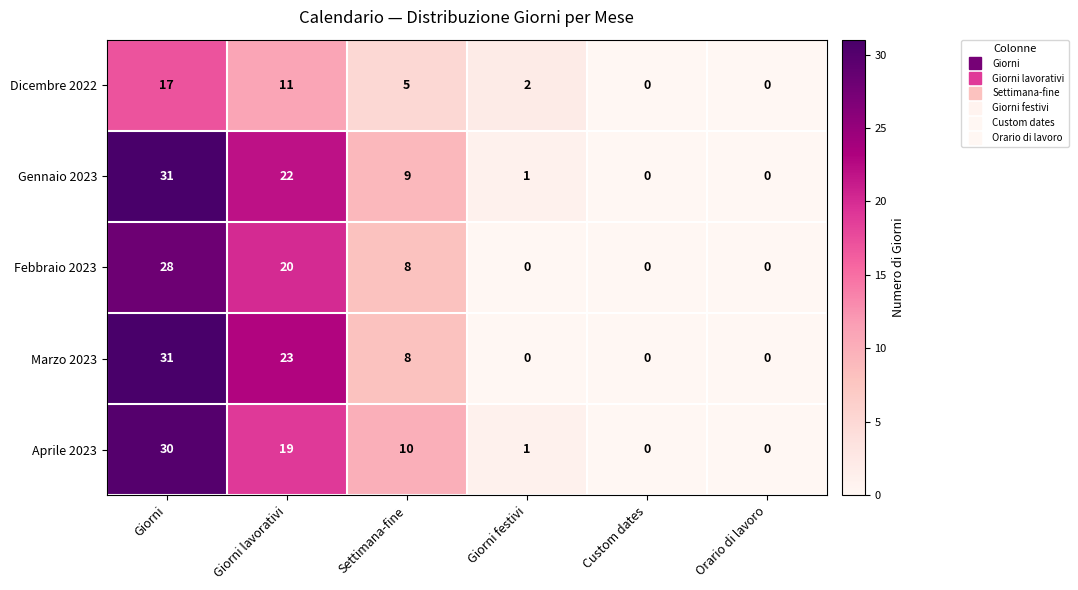

At which category does the chart reach its peak across all series?

Giorni